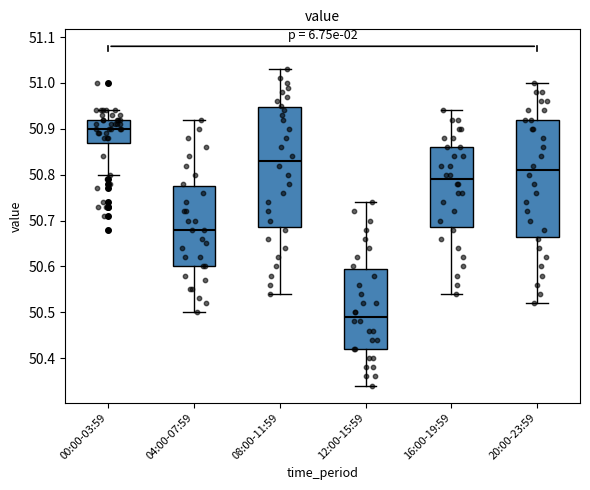

Which box's median line is the lowest?

12:00-15:59